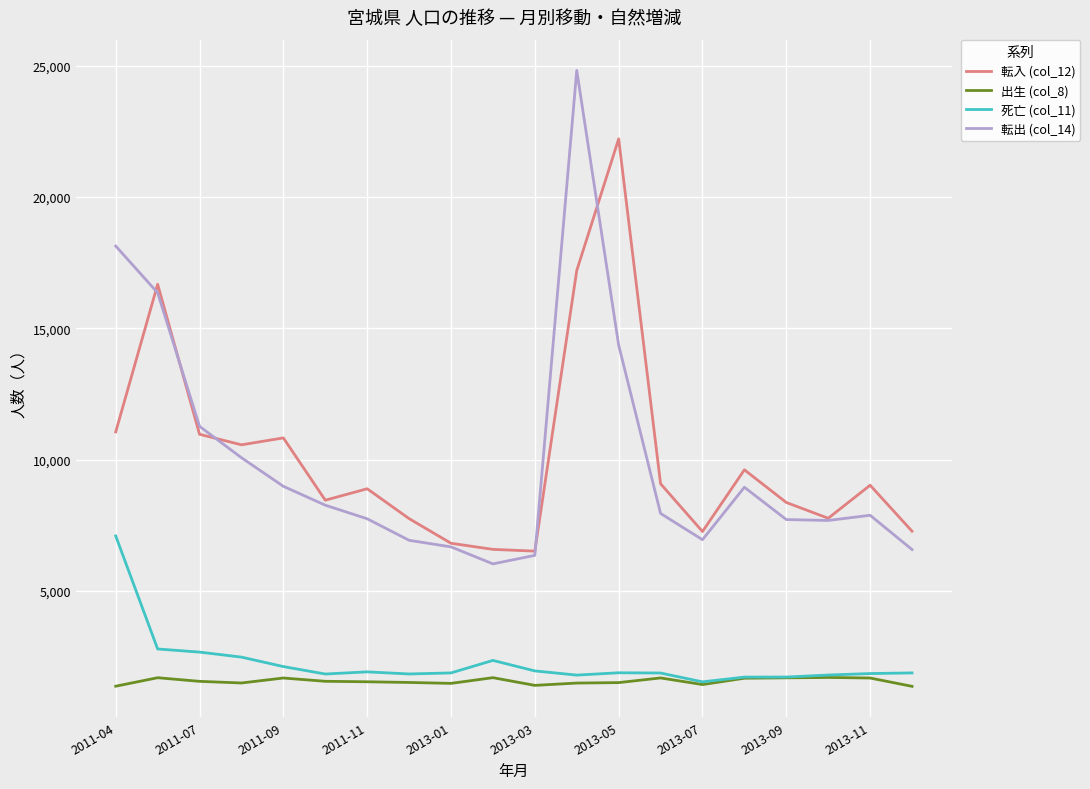

Which series has the widest spread of values?

転出 (col_14)